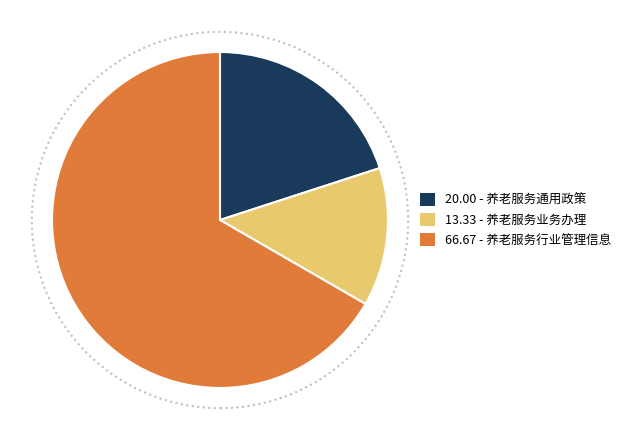

Does any single category account for the majority?

Yes